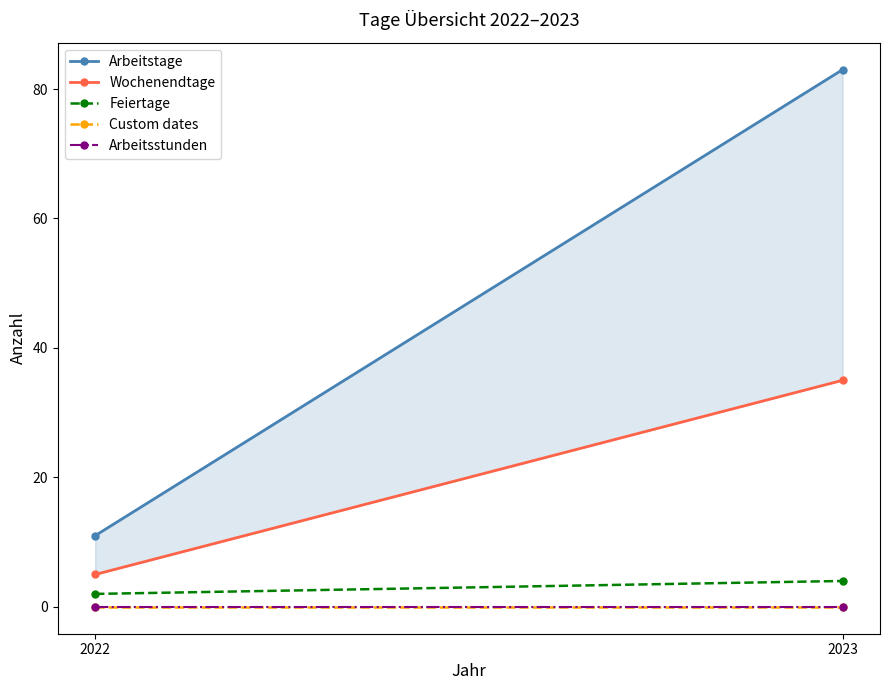

How many lines are shown in the chart?

5